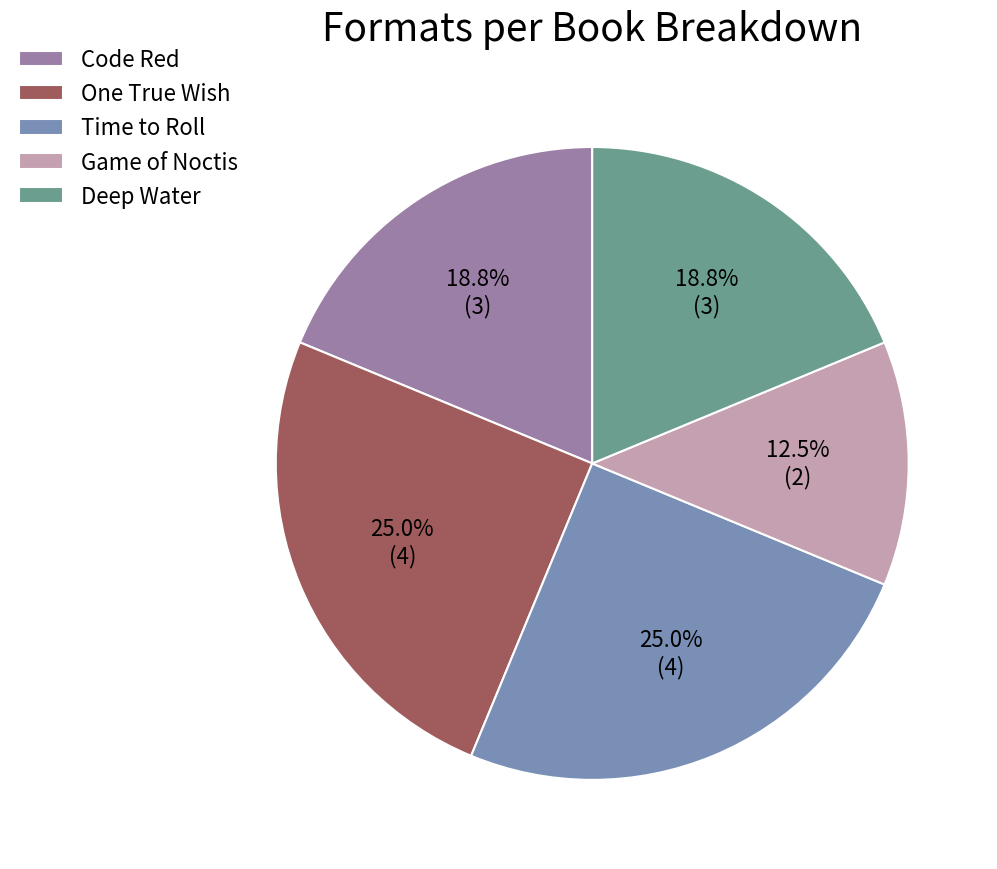

The Code Red slice represents 4% of the pie. True or false?

False